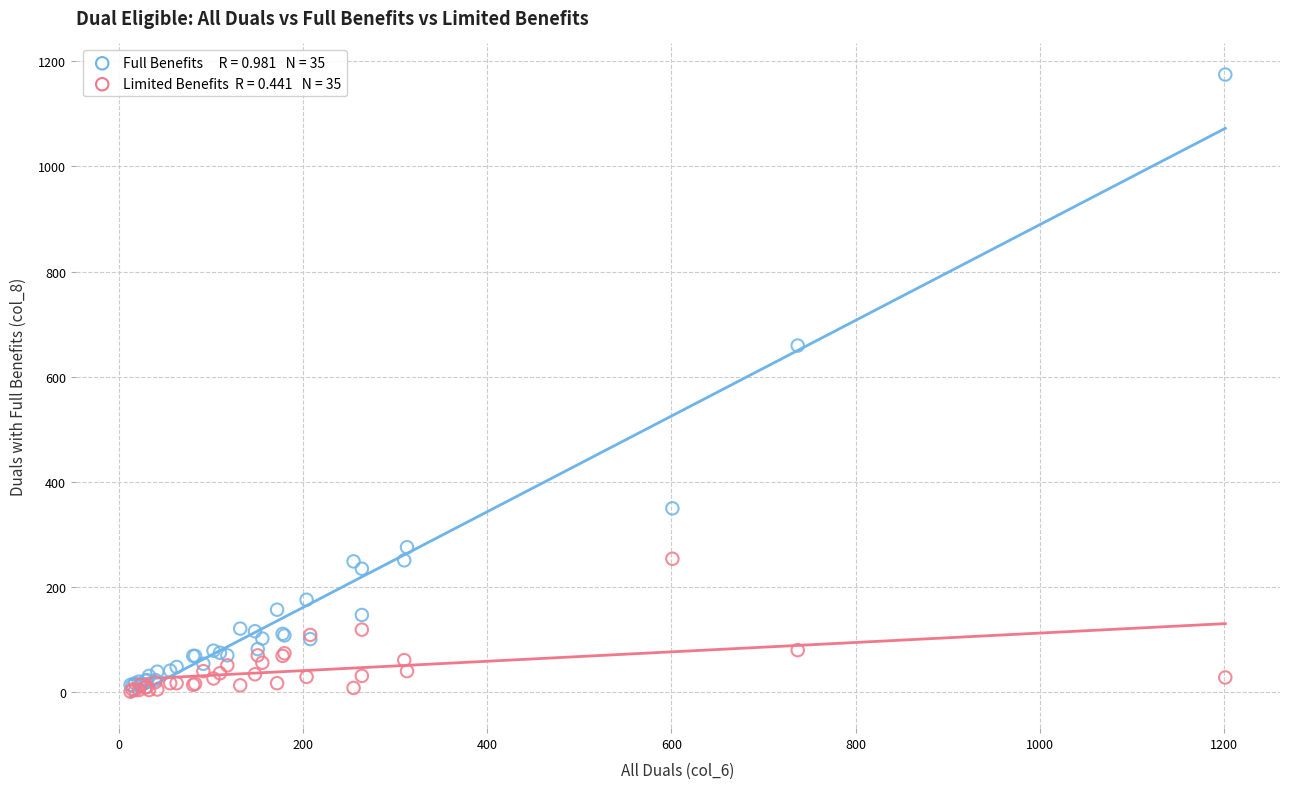

Across all series, what Y value is closest to 587?

659